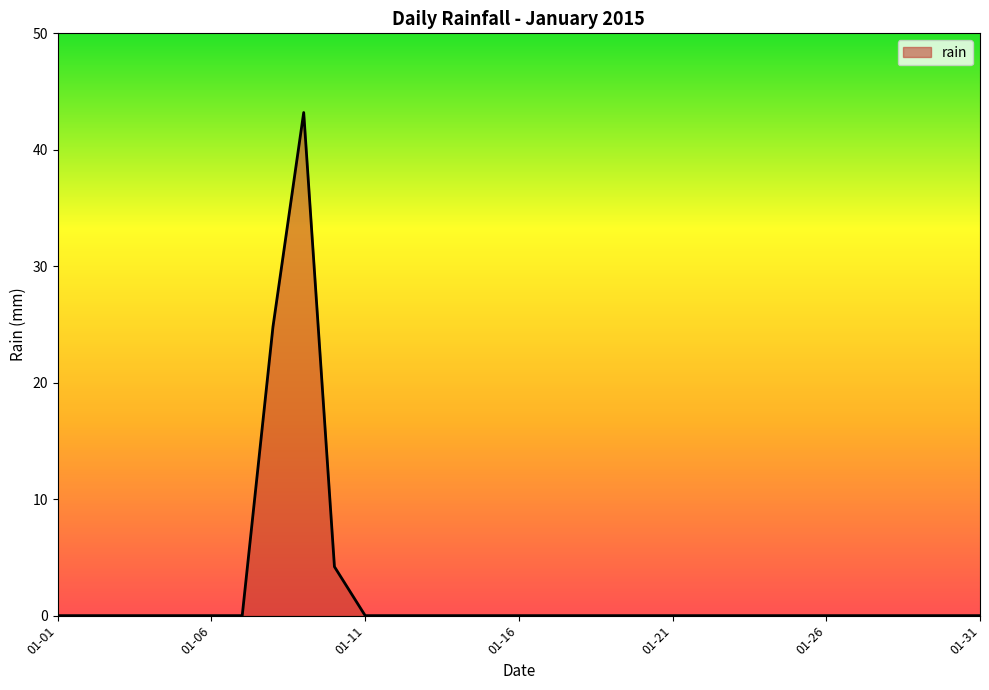

What is the difference between the maximum and minimum values?

43.2